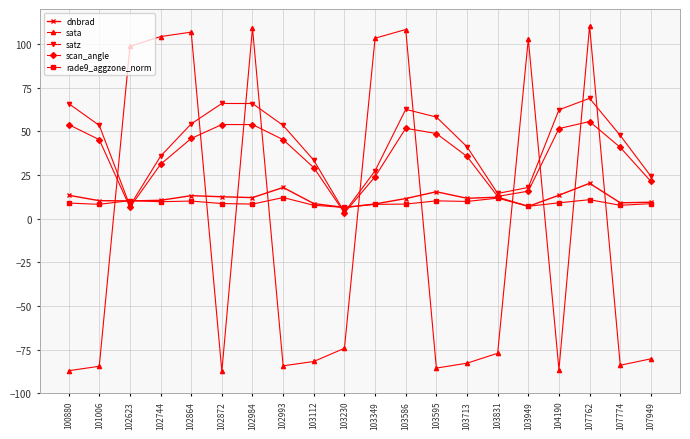

Is it true that dnbrad equals 12.0 at 102984?

True